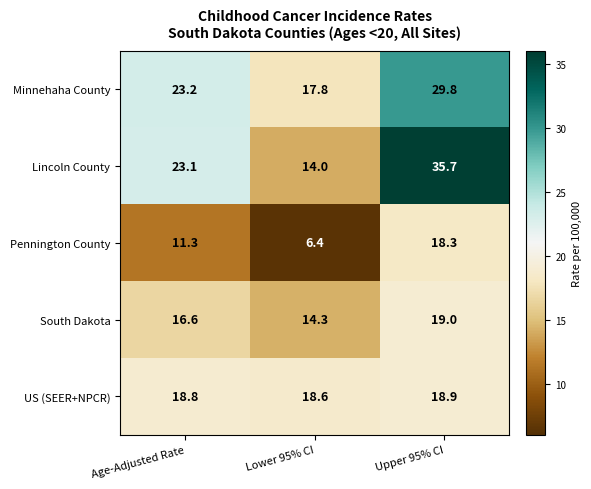

At which label does Minnehaha County first exceed 23?

Age-Adjusted Rate